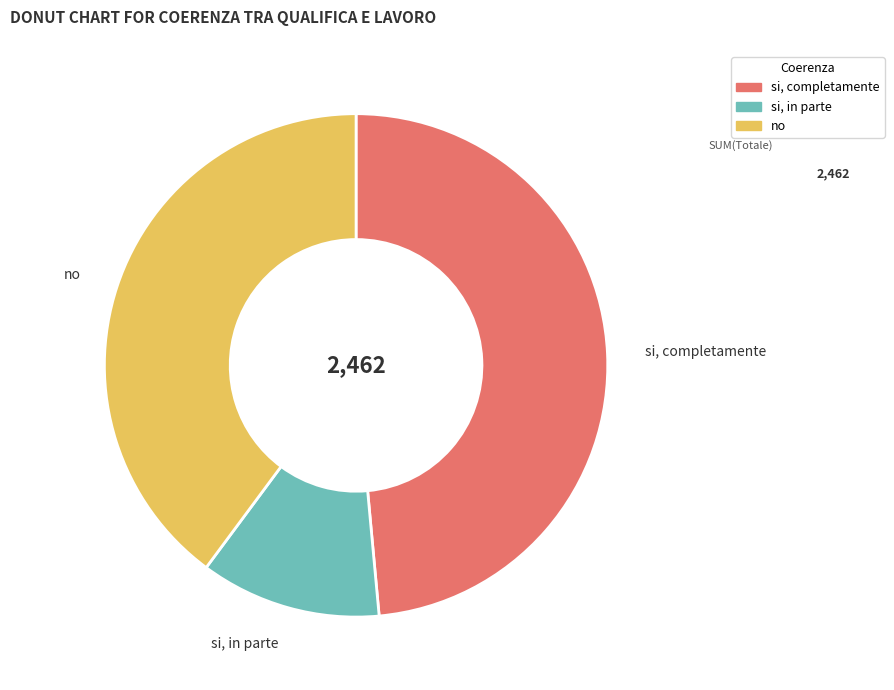

Which slice is the smallest?

si, in parte